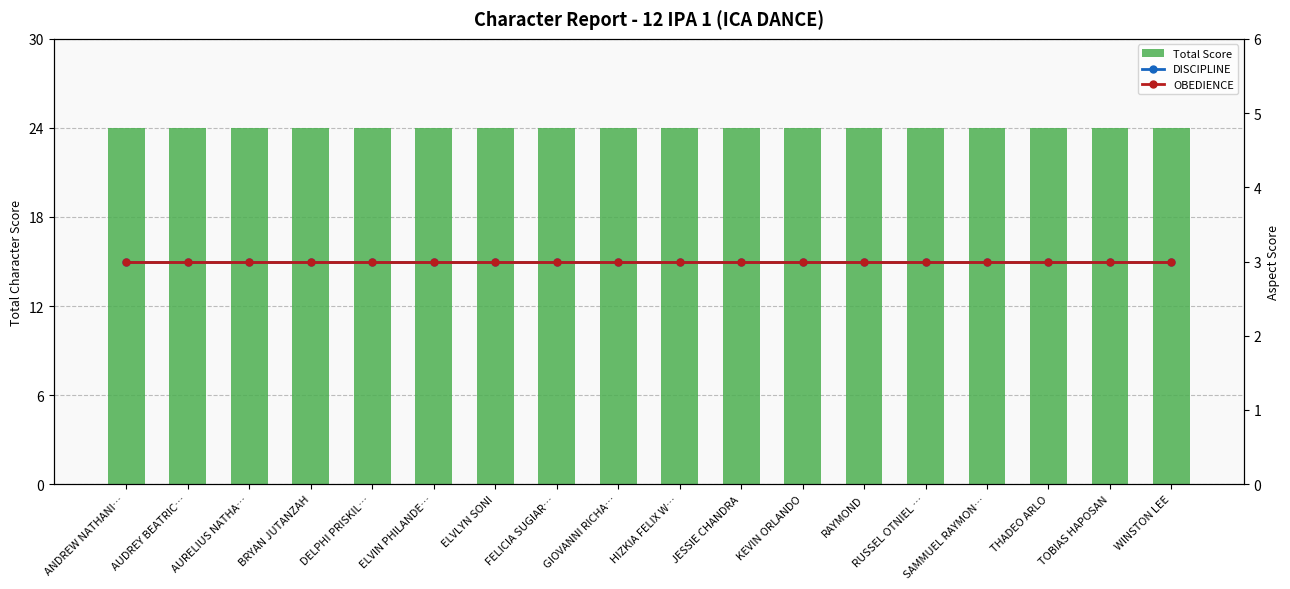

List the series in order of their peak value, highest first.

Total Score, DISCIPLINE, OBEDIENCE